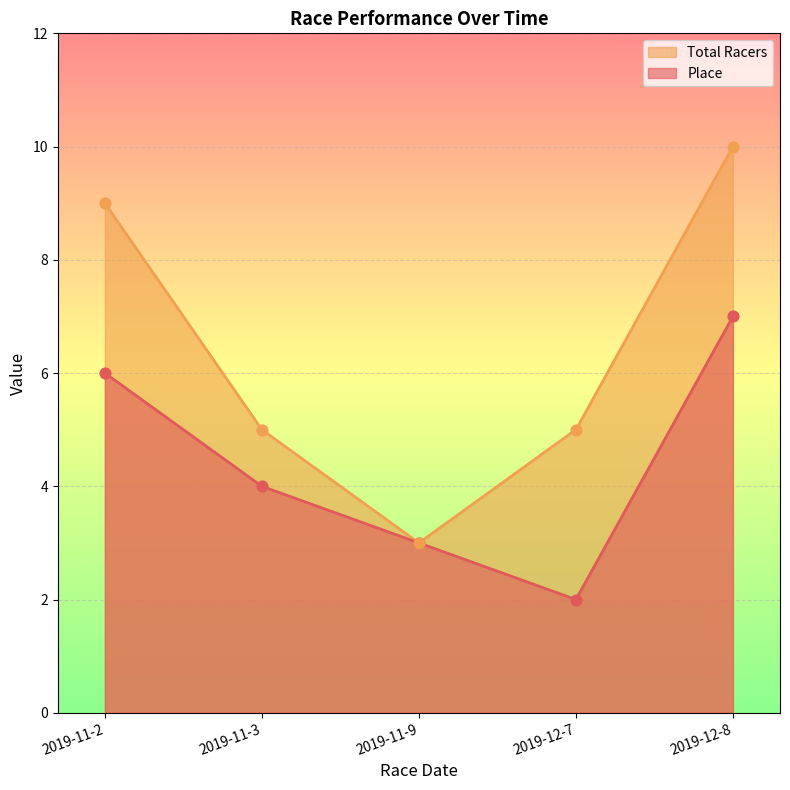

Which series contains the lowest Y value?

Place